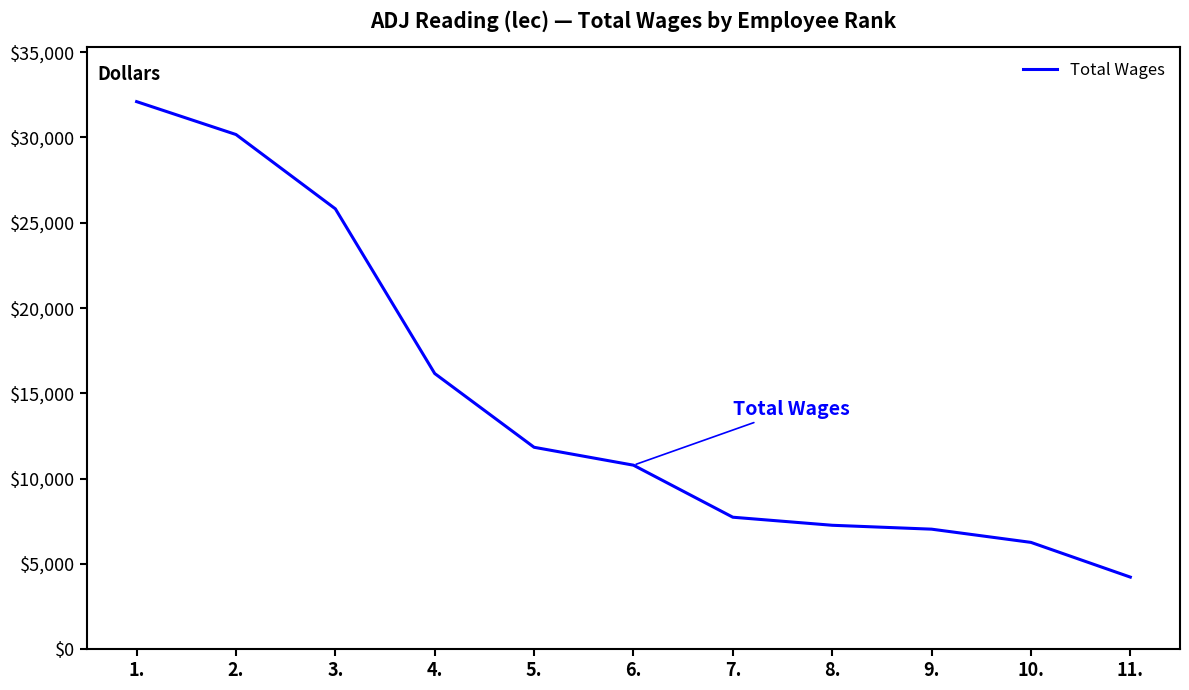

What is the difference between the maximum and minimum values?

27868